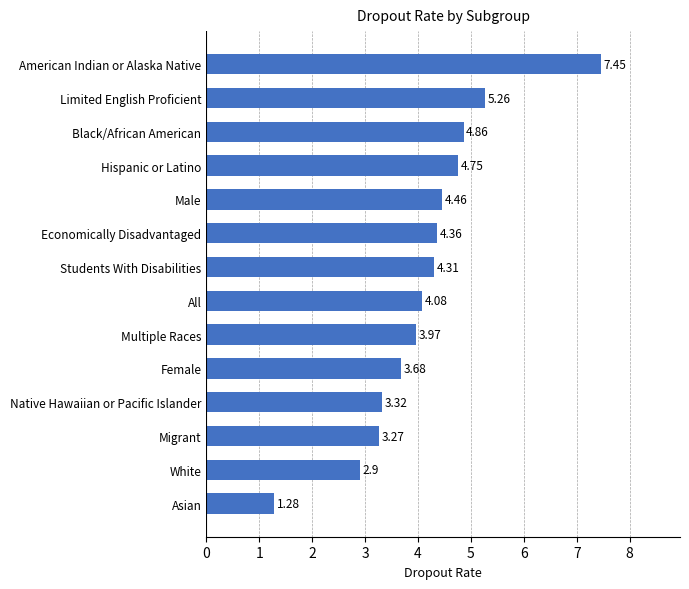

What is the sum of the values at White and Economically Disadvantaged?

7.3